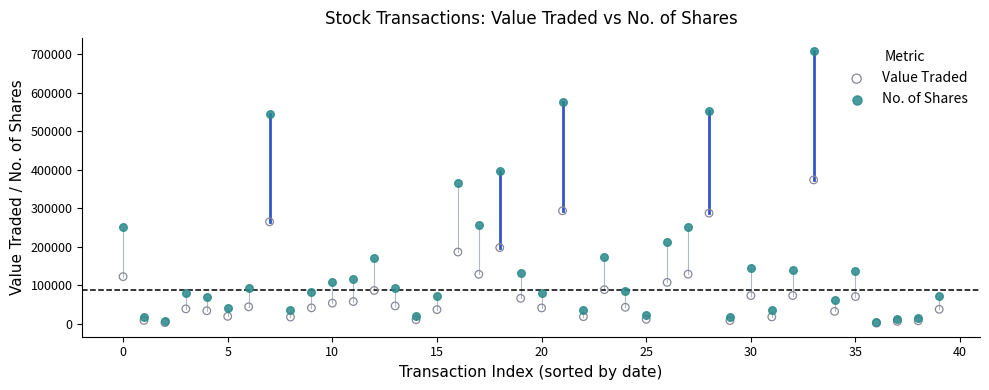

Across all series, what Y value is closest to 354390?

365566